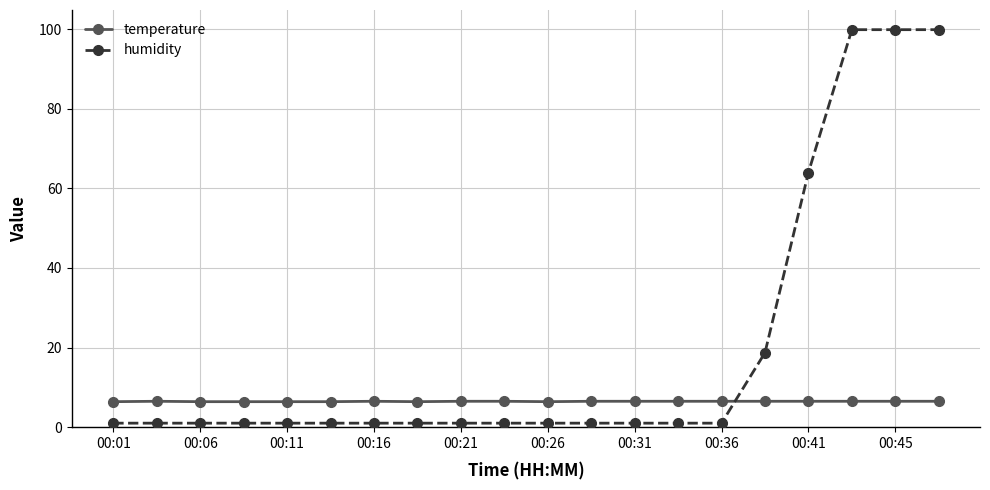

What are all the series names shown in the legend?

temperature, humidity